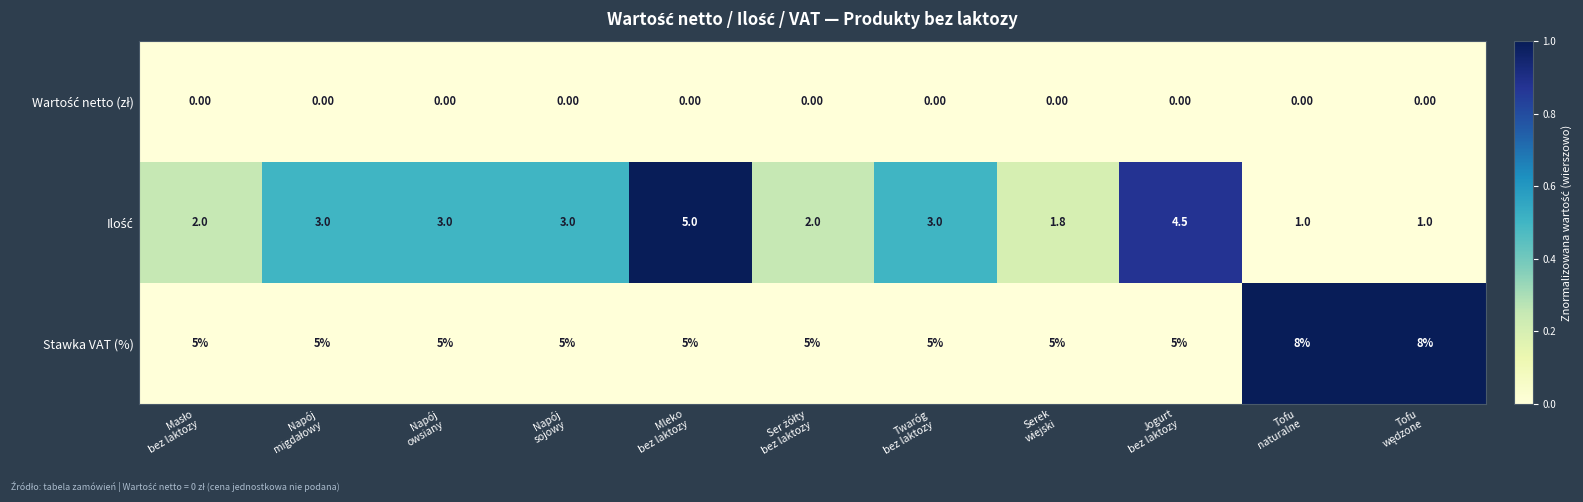

What is the difference between the maximum and minimum values in the Stawka VAT (%) series?

3.0